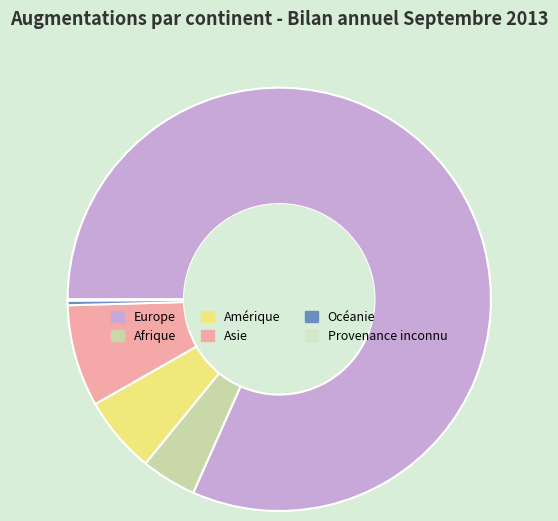

Rank the categories by value from highest to lowest.

Europe, Asie, Amérique, Afrique, Océanie, Provenance inconnu